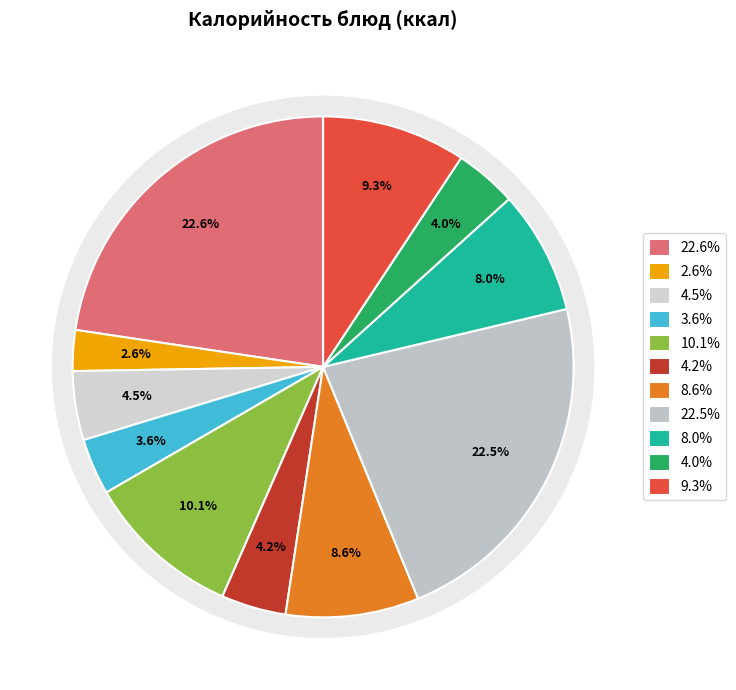

The чай с сахаром slice represents 3% of the pie. True or false?

True